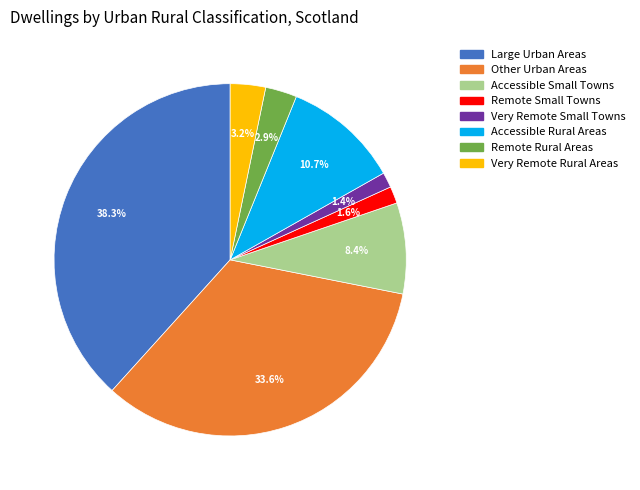

Count the number of slices in the pie.

8